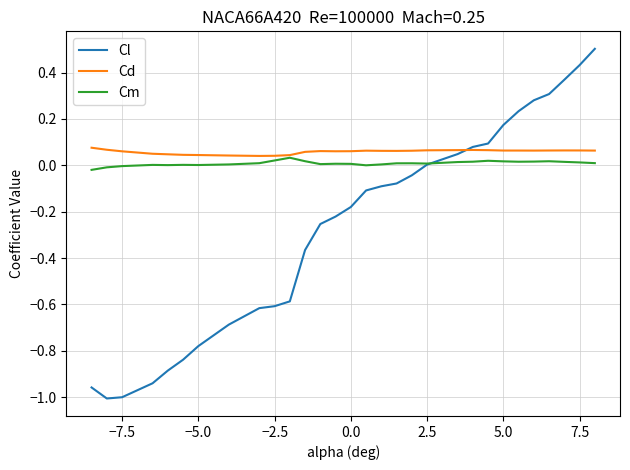

Which series has the widest spread of values?

Cl